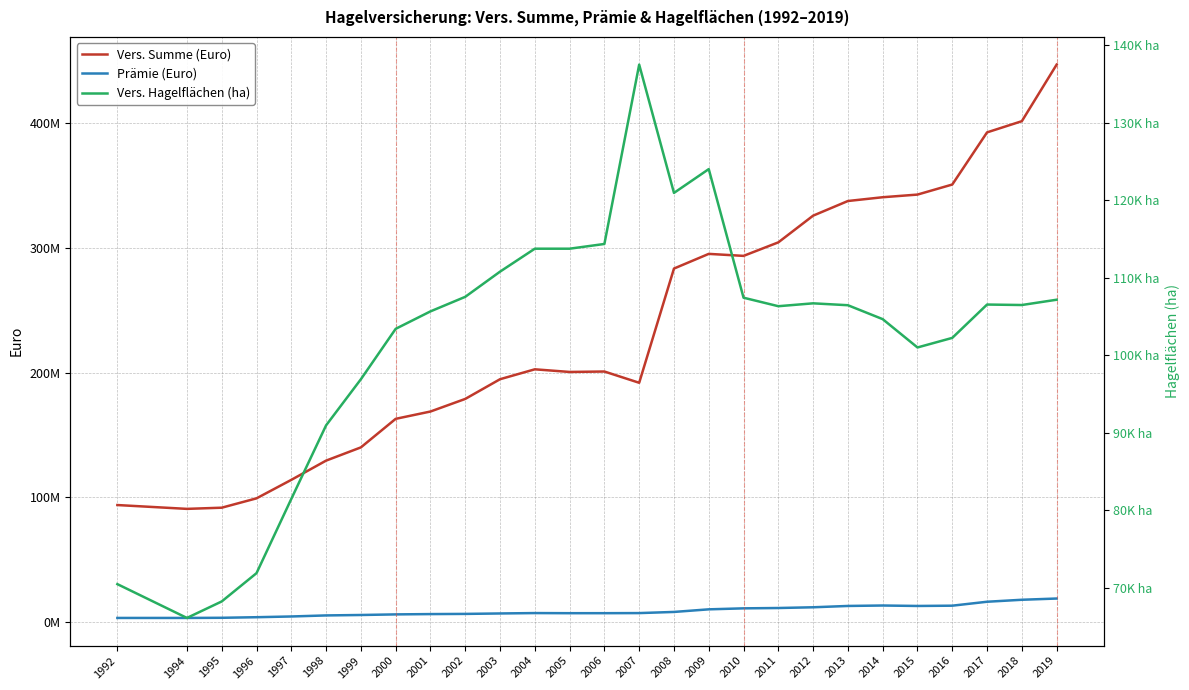

What are all the series names shown in the legend?

Vers. Summe (Euro), Prämie (Euro), Vers. Hagelflächen (ha)